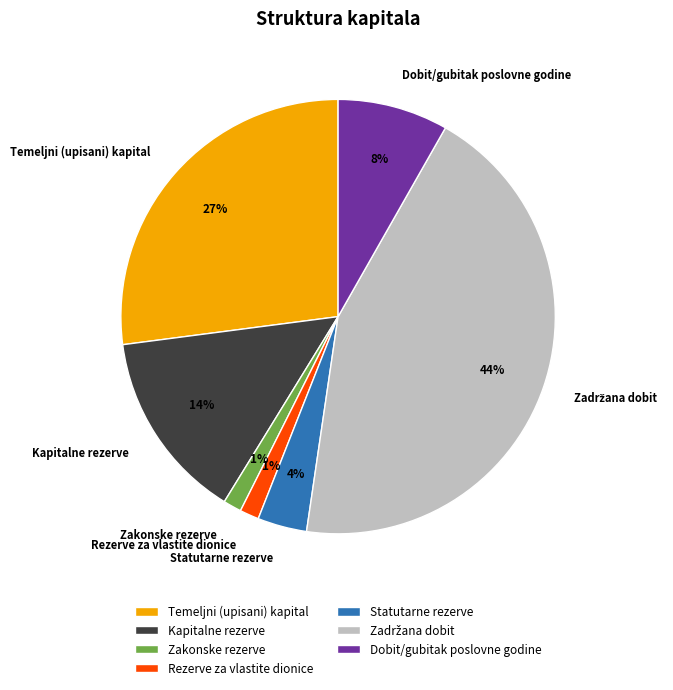

True or false: Temeljni (upisani) kapital accounts for 27% of the total.

True